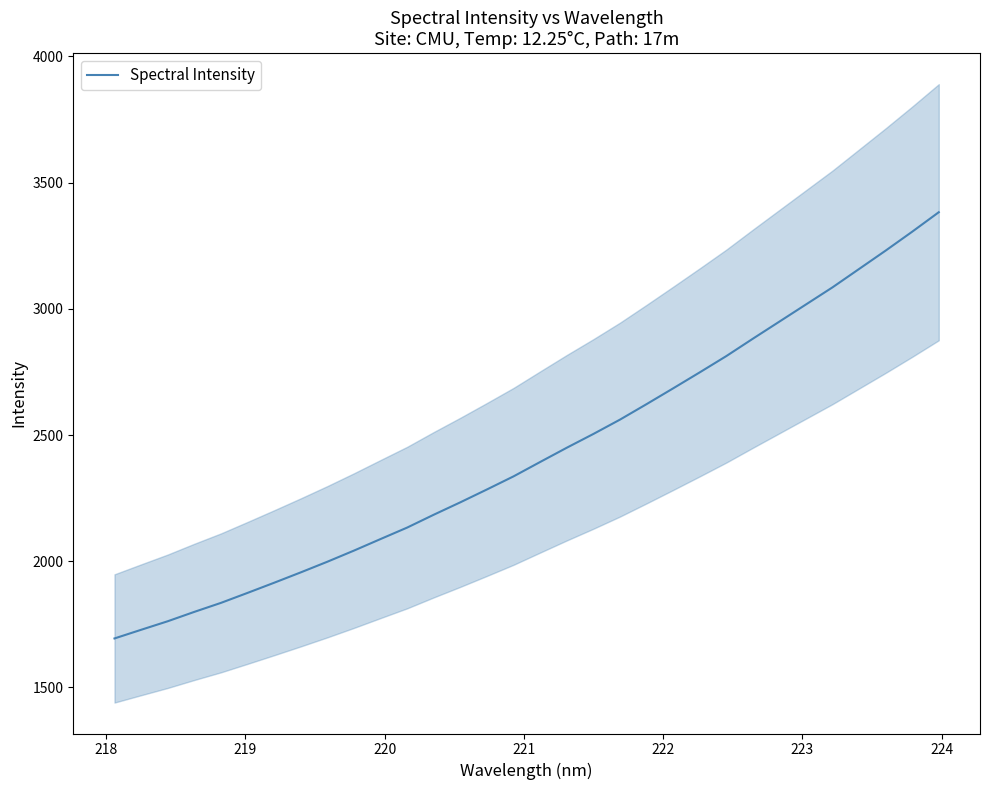

Reading left to right, what are all the values shown in this chart?

1694.0	1728.3	1762.1	1799.3	1834.9	1874.5	1914.7	1955.8	1998.0	2042.1	2087.9	2133.4	2184.3	2233.5	2284.4	2336.3	2393.2	2449.6	2504.1	2560.9	2622.2	2684.8	2748.1	2812.5	2881.5	2949.3	3017.2	3085.1	3157.9	3230.6	3305.5	3382.6